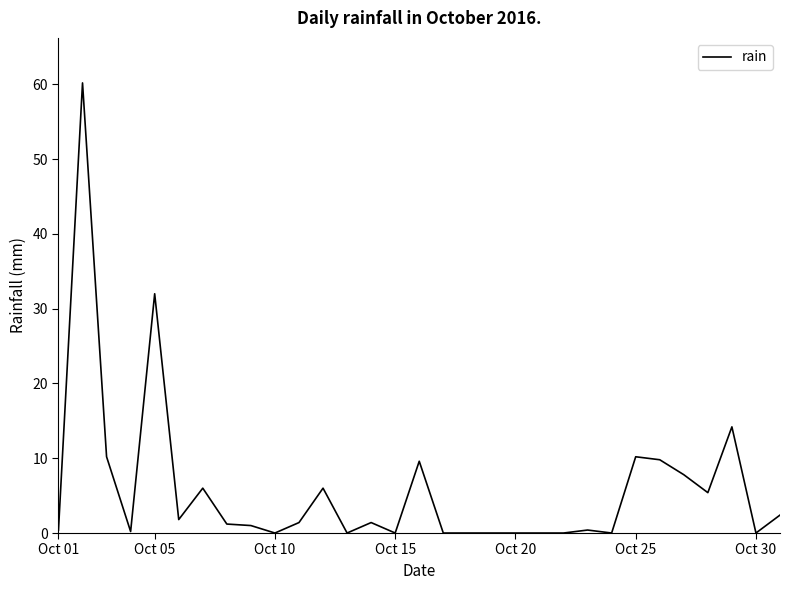

What is the difference between the maximum and minimum values?

60.2